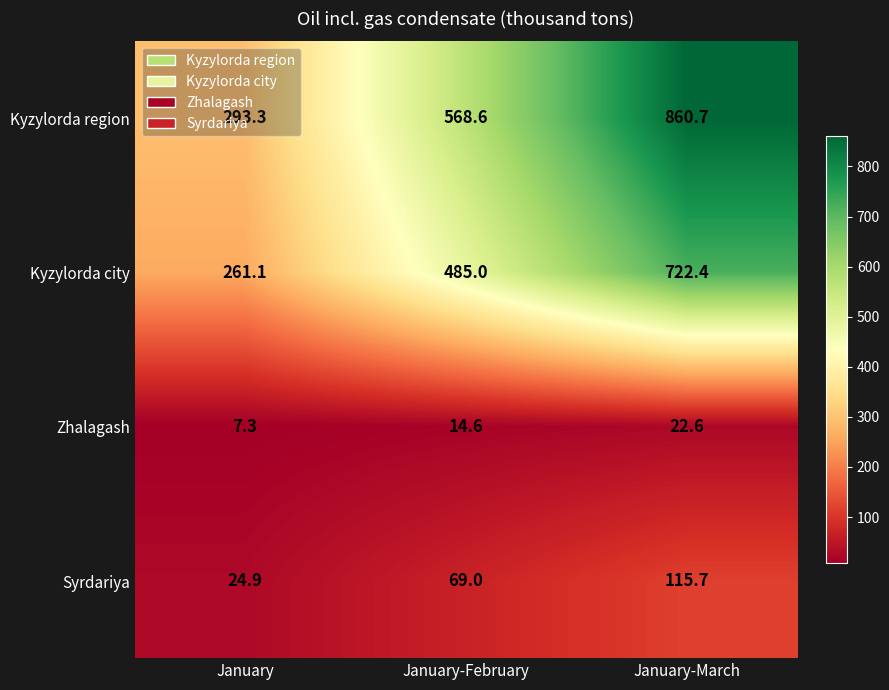

What is the difference between the highest and lowest values at January-March?

838.1